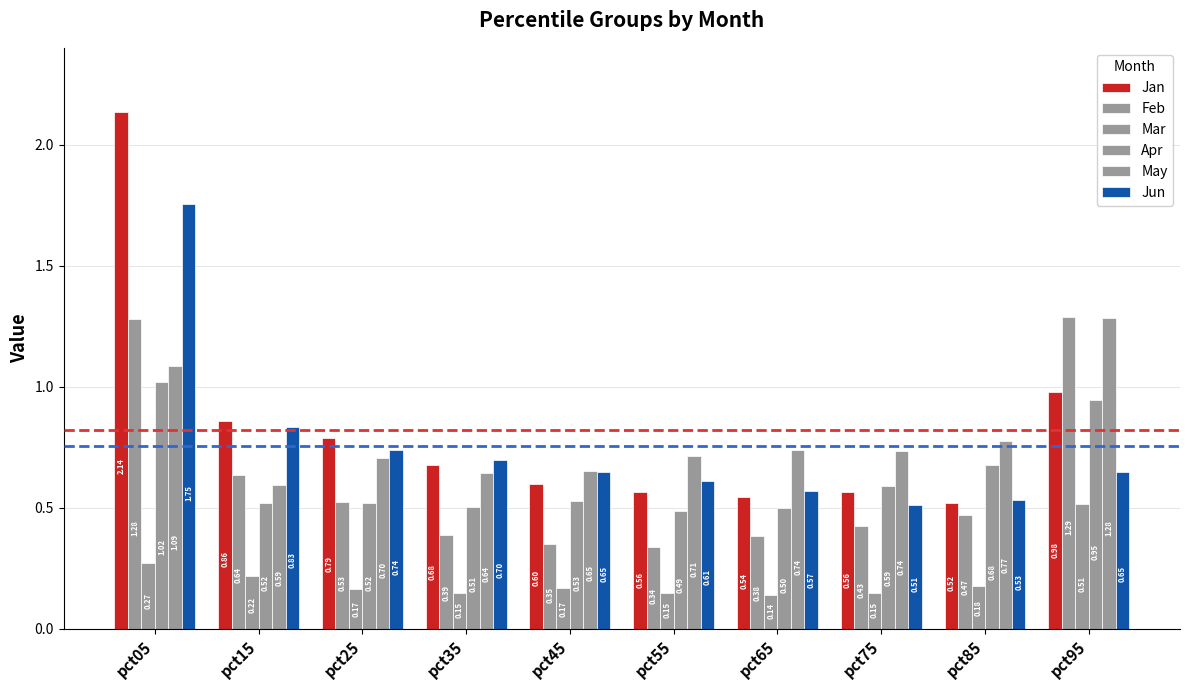

Count the number of data series in this chart.

6